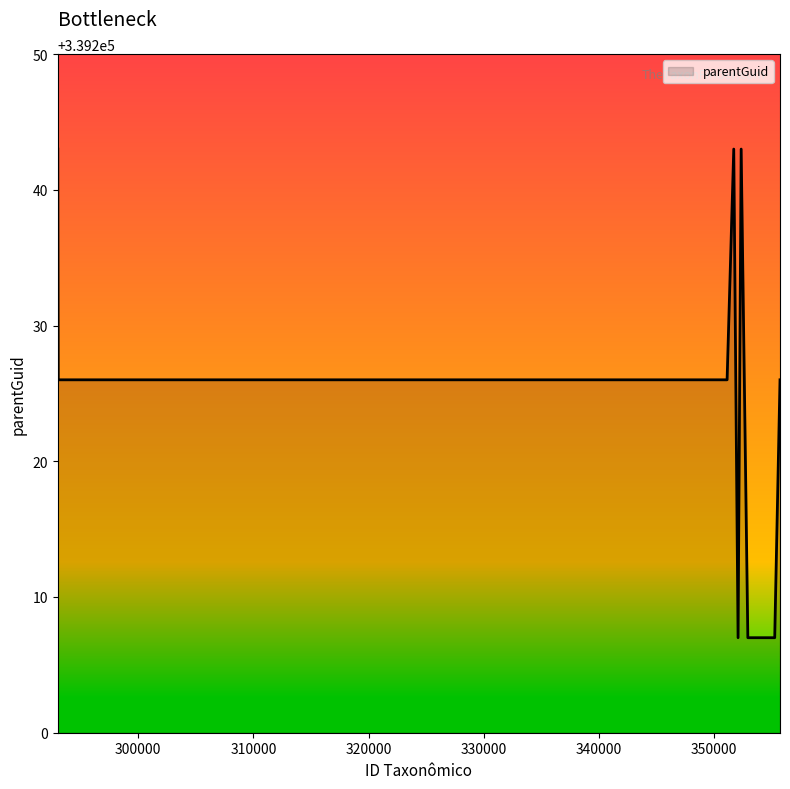

What is the smallest value displayed?

339207